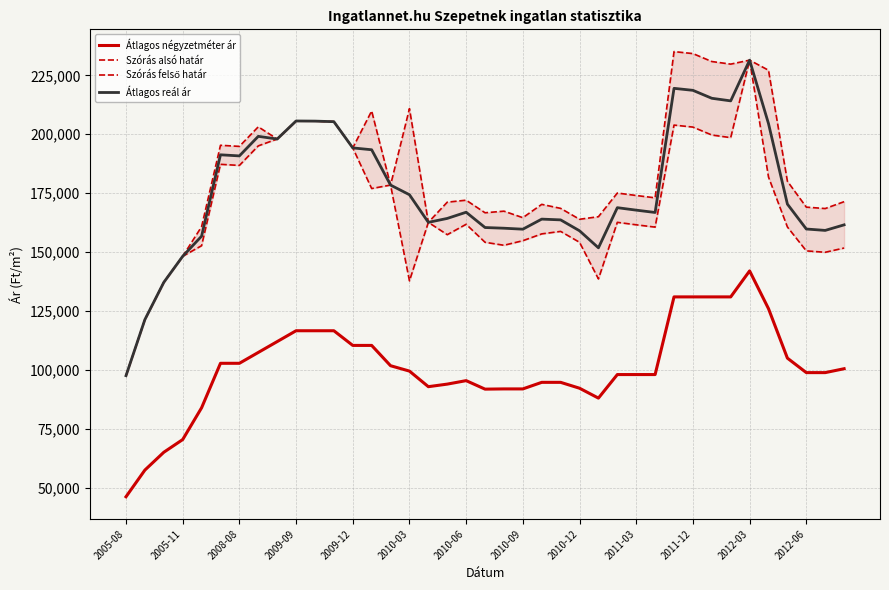

True or false: Átlagos négyzetméter ár and Átlagos reál ár cross at least once.

False